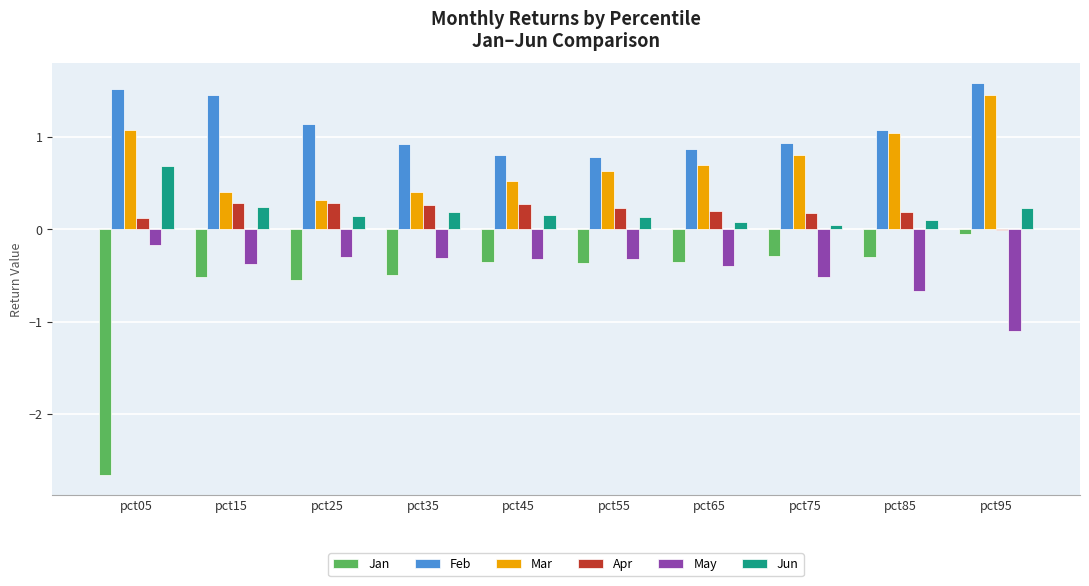

How many distinct data groups are displayed?

6